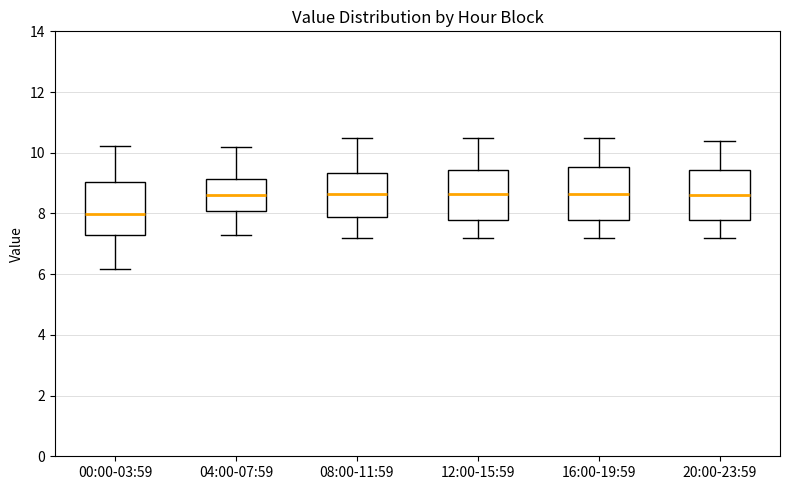

Which box's median line is the lowest?

00:00-03:59